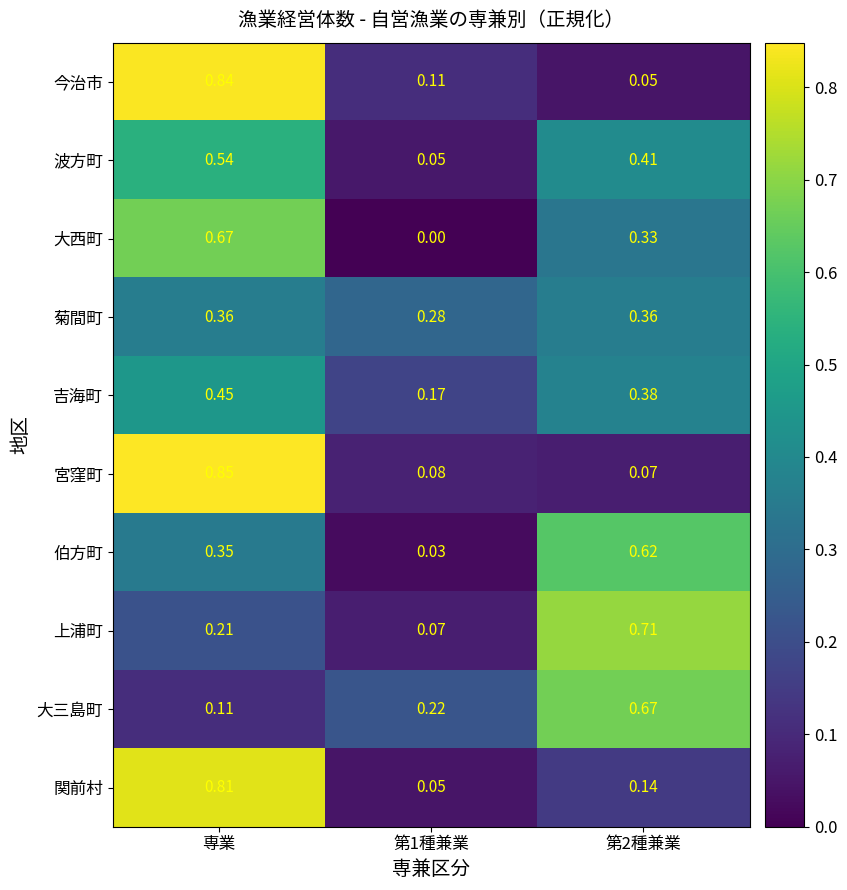

Which category has the highest value across all series?

専業